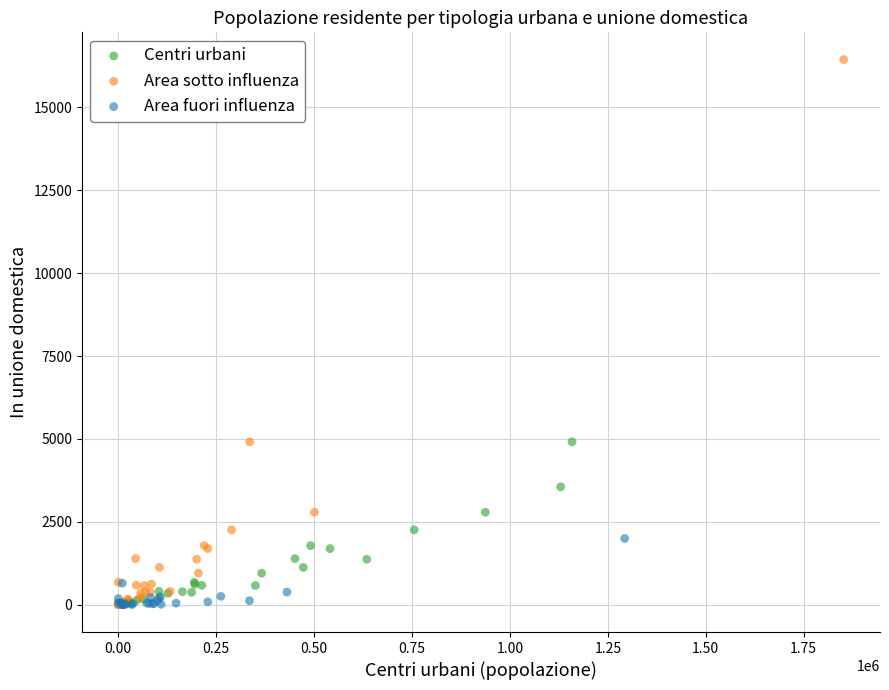

Which series has the largest Y range (max minus min)?

Area sotto influenza